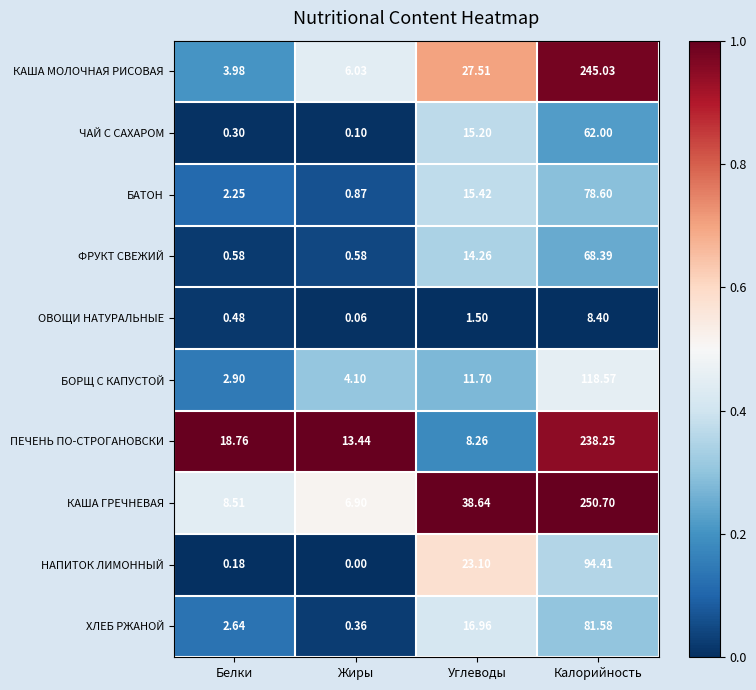

Rank the series by their maximum value, from lowest to highest.

ОВОЩИ НАТУРАЛЬНЫЕ, ЧАЙ С САХАРОМ, ФРУКТ СВЕЖИЙ, БАТОН, ХЛЕБ РЖАНОЙ, НАПИТОК ЛИМОННЫЙ, БОРЩ С КАПУСТОЙ, ПЕЧЕНЬ ПО-СТРОГАНОВСКИ, КАША МОЛОЧНАЯ РИСОВАЯ, КАША ГРЕЧНЕВАЯ